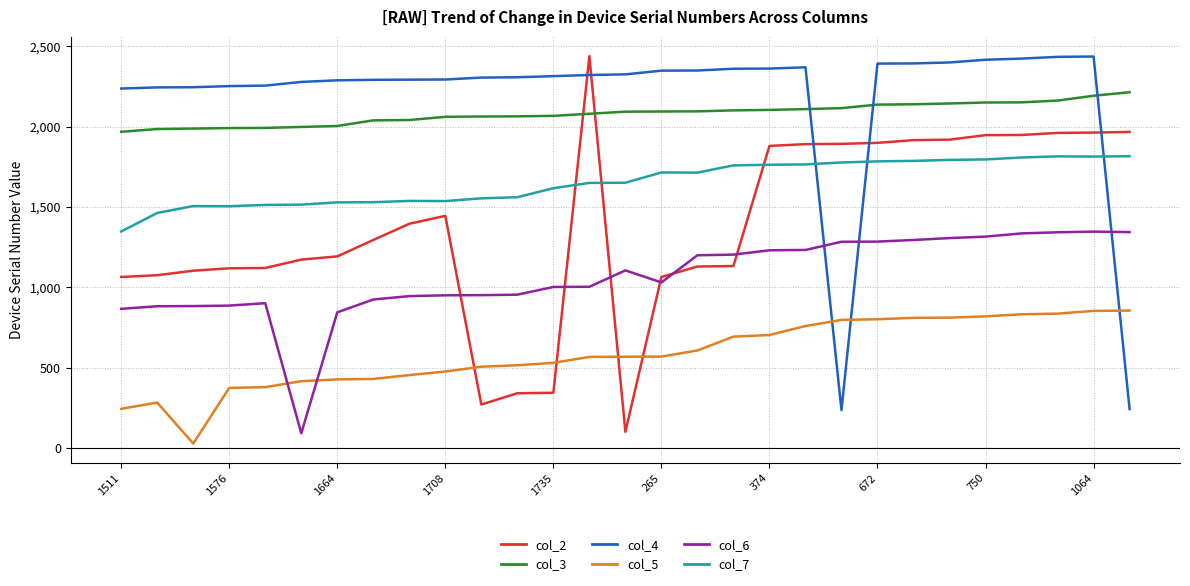

What is the greatest value displayed?

2438